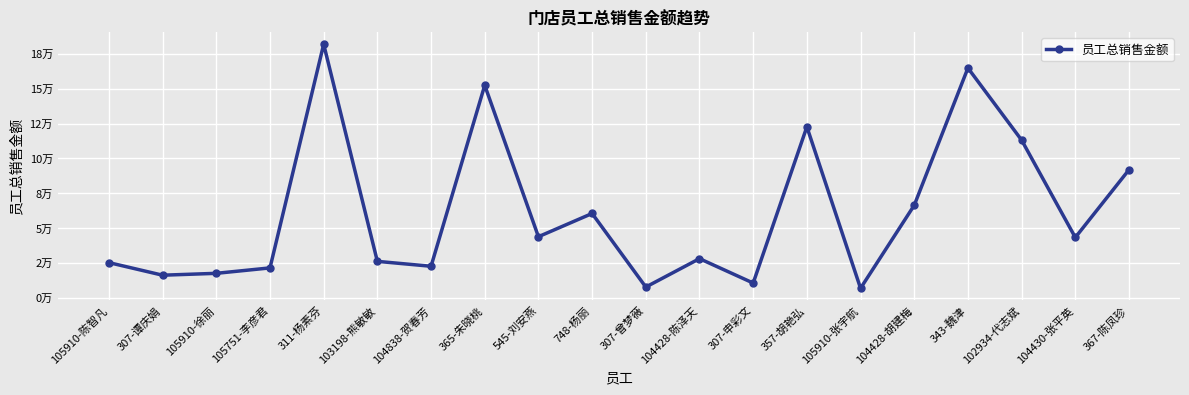

What is the label of the 11th point from the right?

748-杨丽